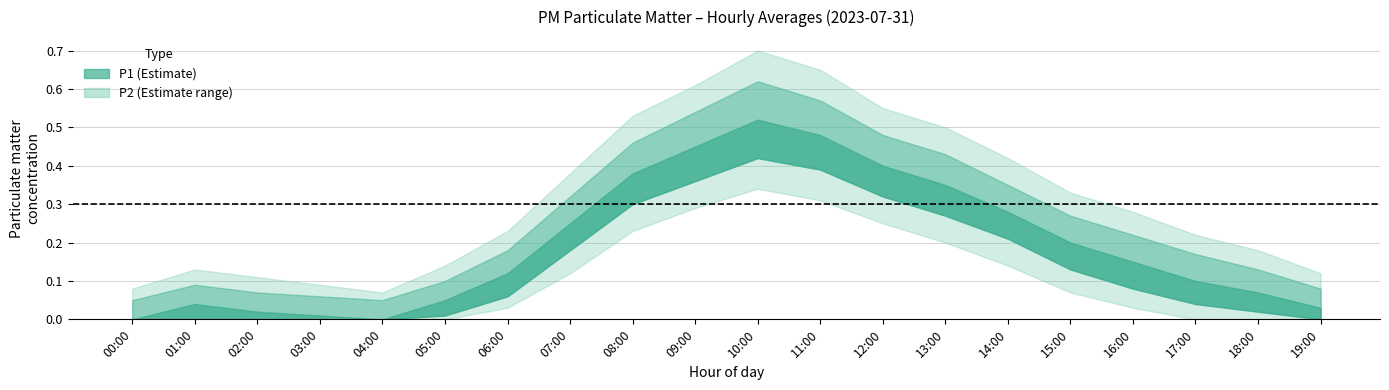

What is the label of the 14th point from the left?

13:00